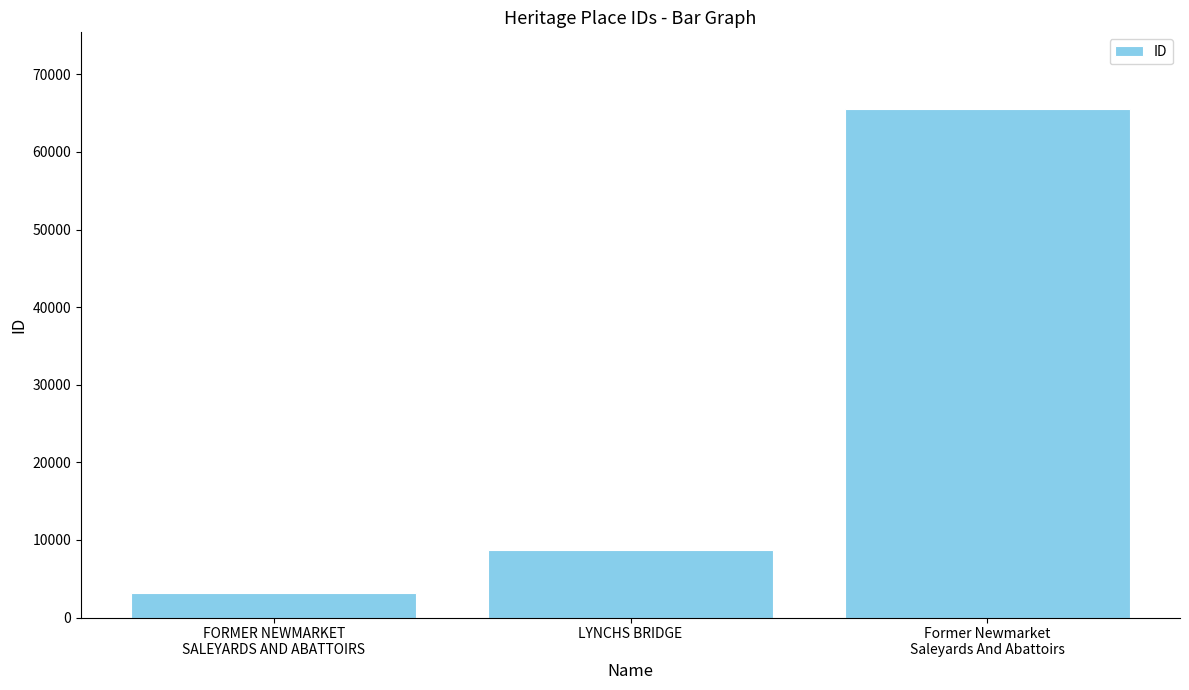

How many bars are there in total?

3